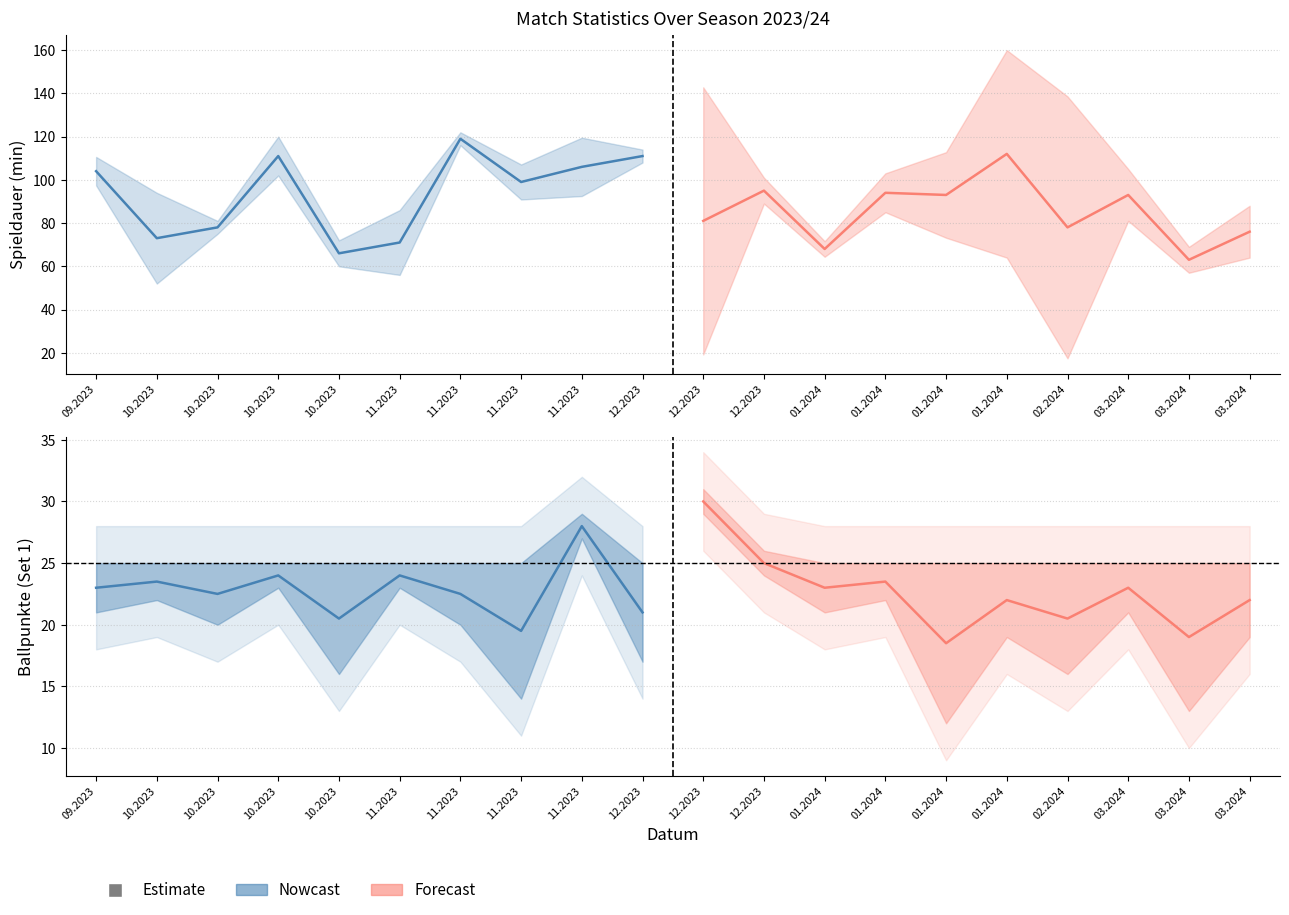

What is the highest value of the Satz 1 - Ballpunkte 1 series?

31